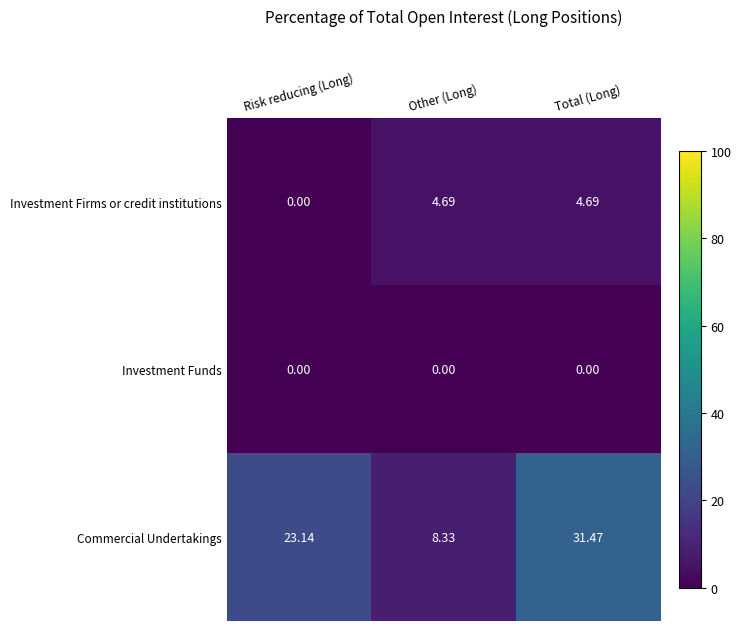

What is the difference between the highest and lowest values at Total (Long)?

31.5